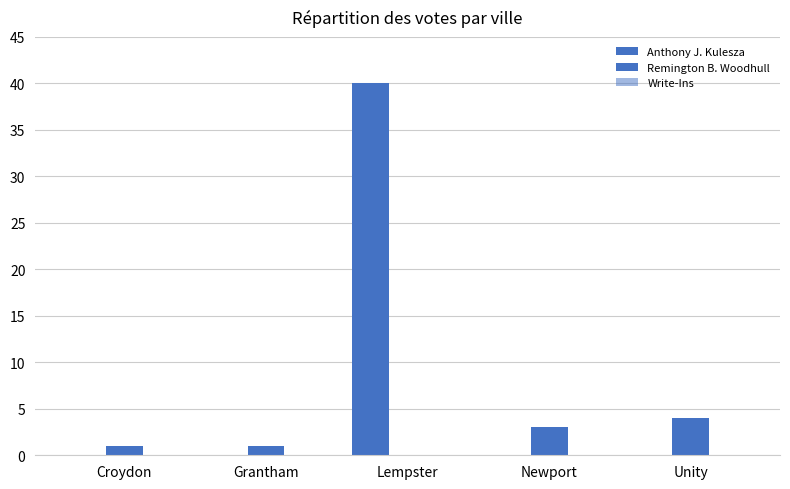

How many categories are shown in the chart?

5